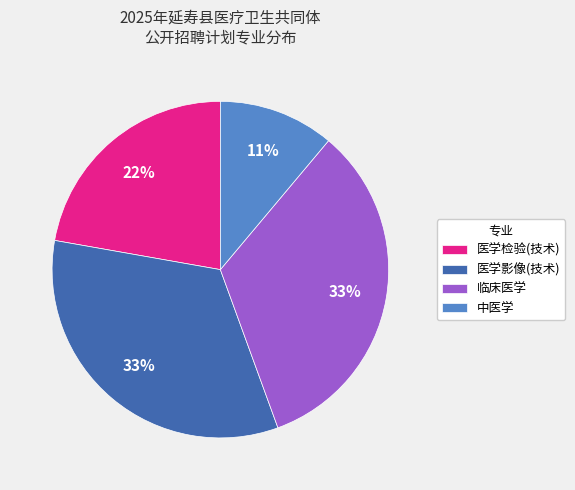

Count the number of slices in the pie.

4